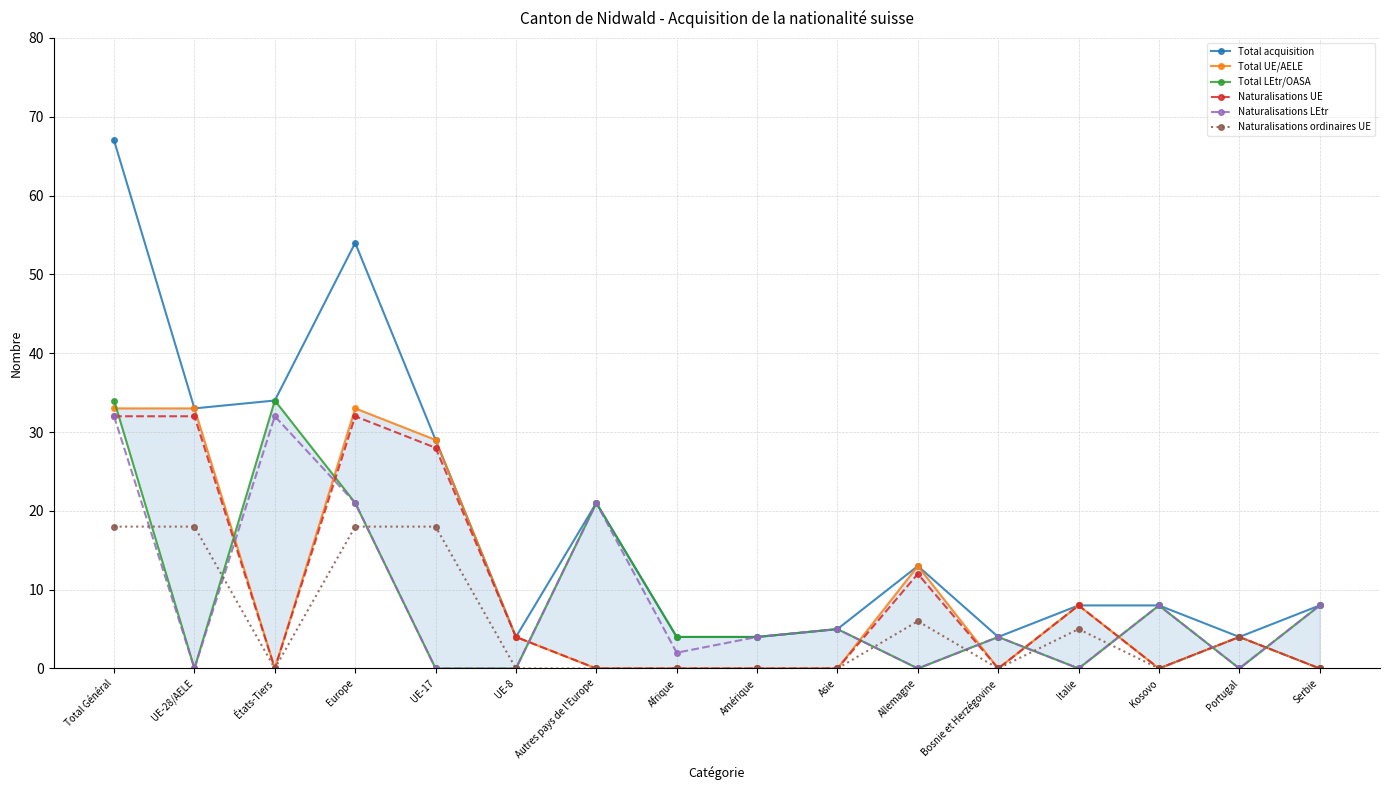

How many positive values does the Naturalisations LEtr series have?

10